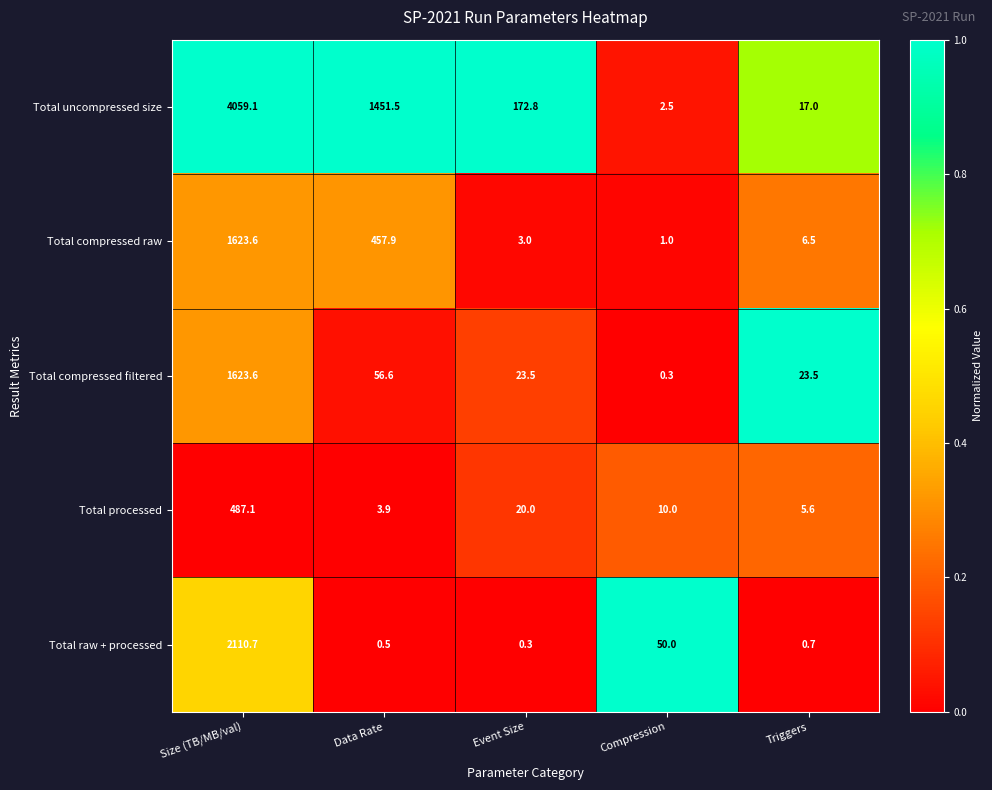

How many data points in Total compressed filtered are above 23?

4